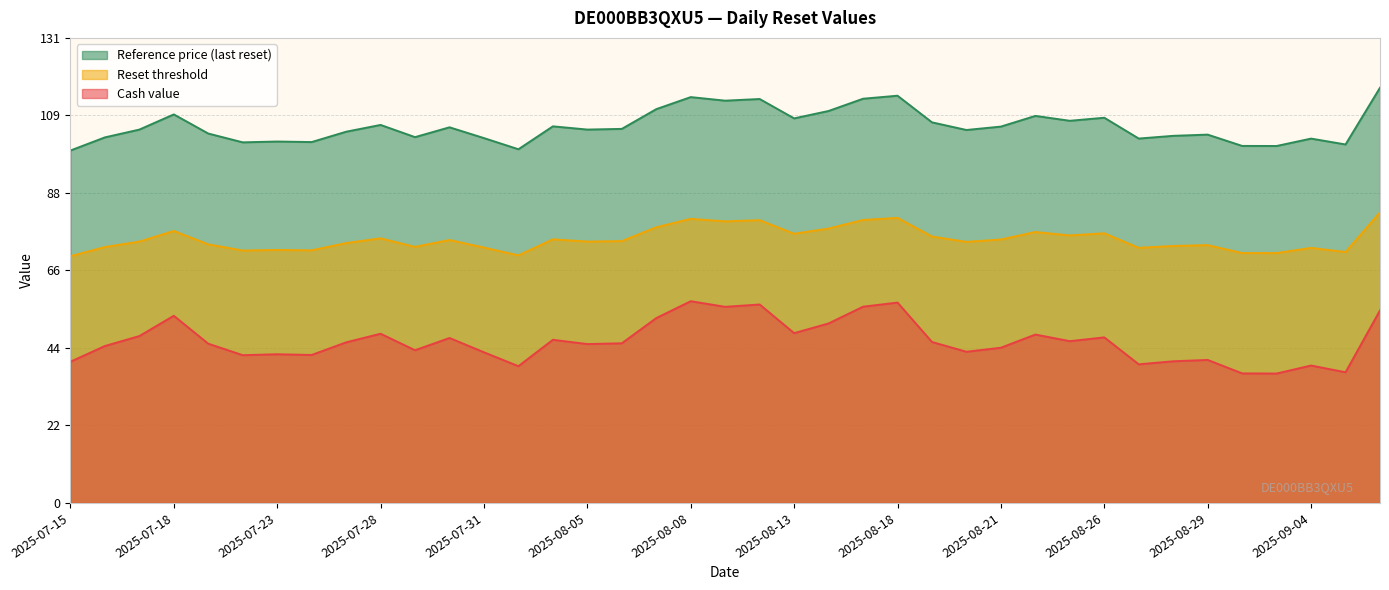

What position from the right is 2025-08-28?

33